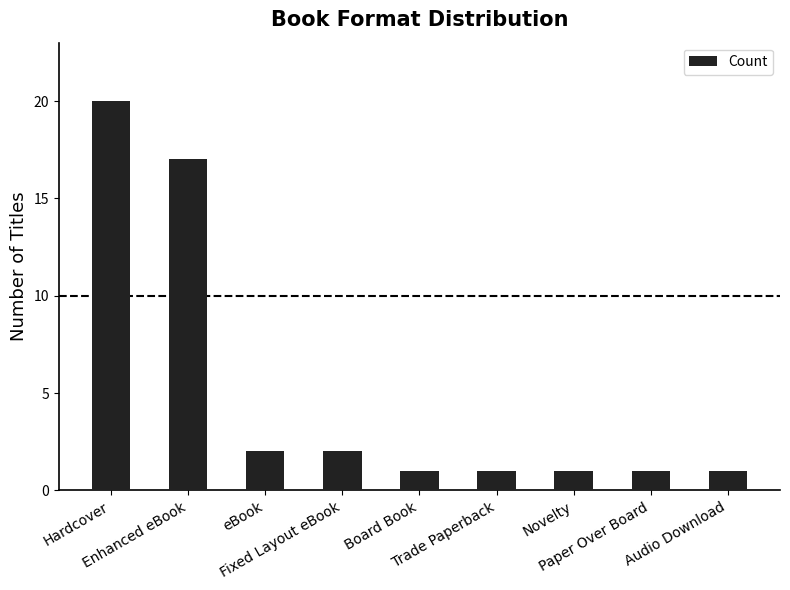

What is the sum of all values?

46